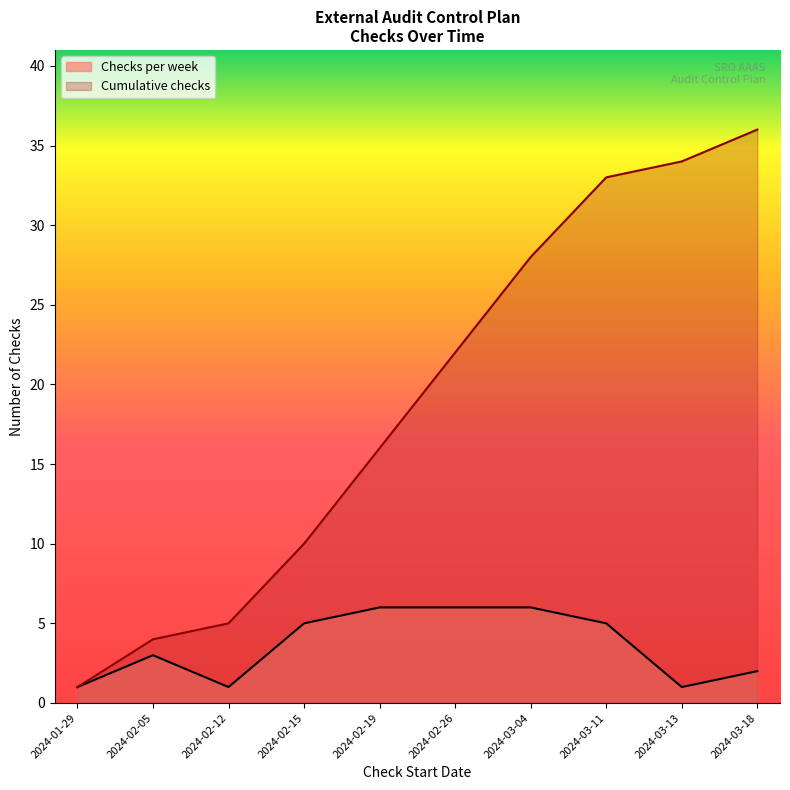

The Cumulative checks series shows 22 at 2024-02-26. True or false?

True